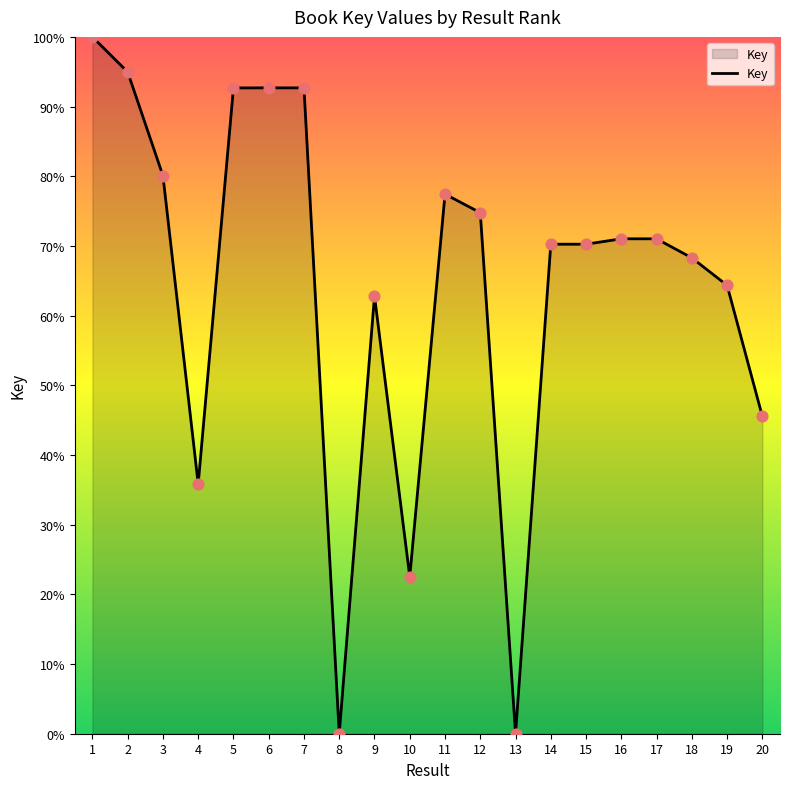

Approximately how many times larger is the value at 4 compared to 6?

0.4